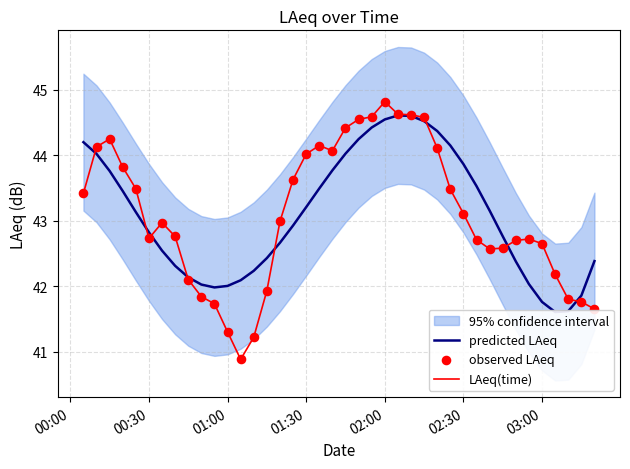

Which category has the highest value in the LAeq(time) series?

02:00